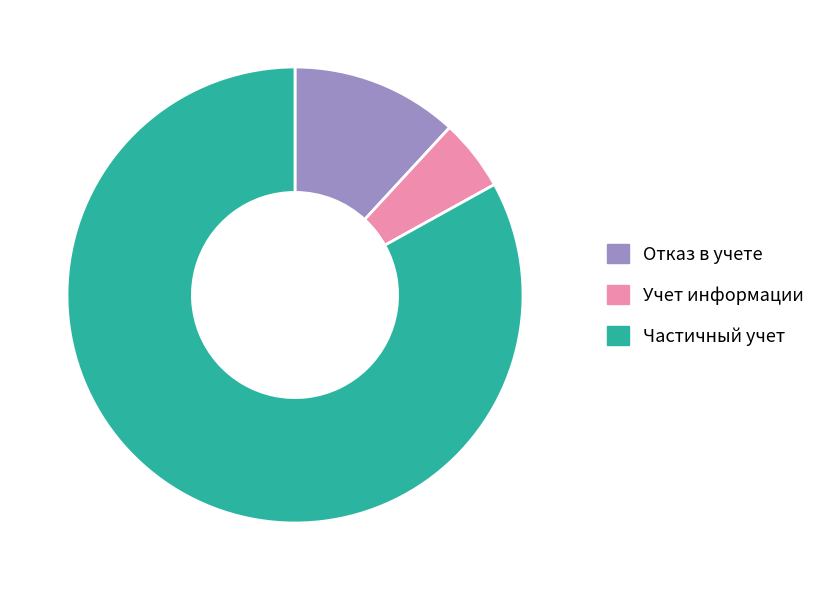

Is there a majority slice in this chart?

Yes